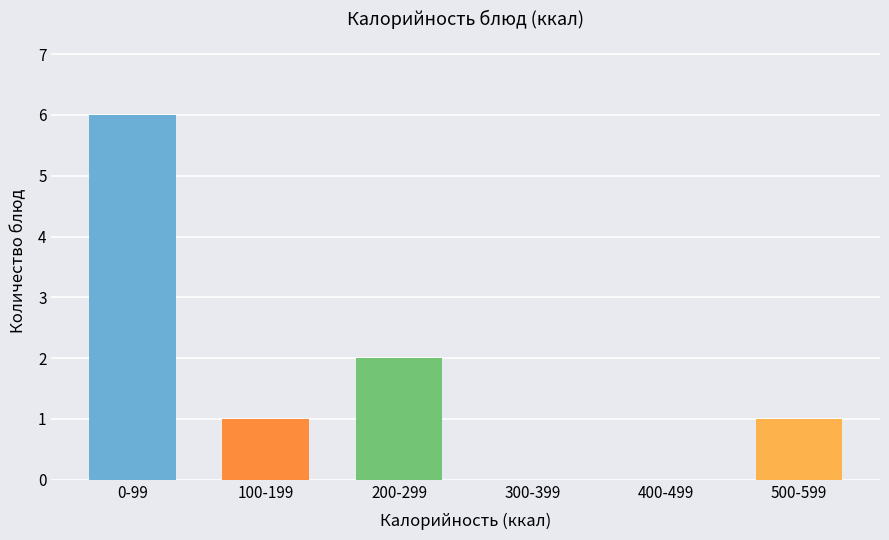

Reading left to right, what are all the values shown in this chart?

0-99=6	100-199=1	200-299=2	300-399=0	400-499=0	500-599=1